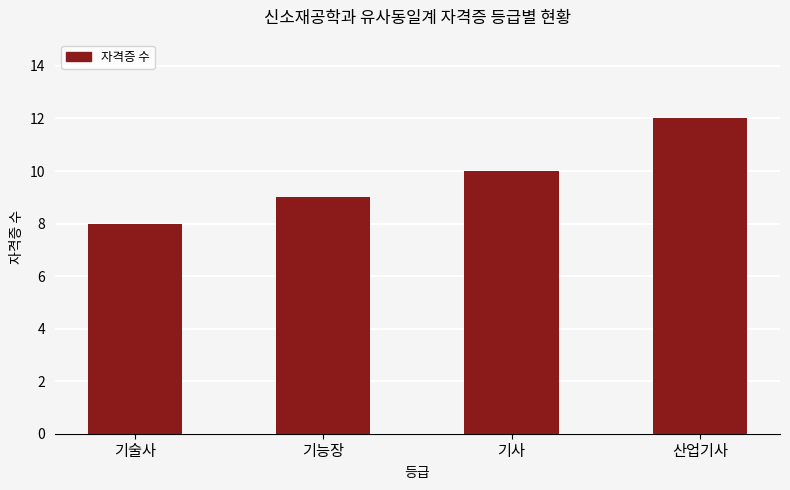

What is the difference between the values at 기사 and 기술사?

2